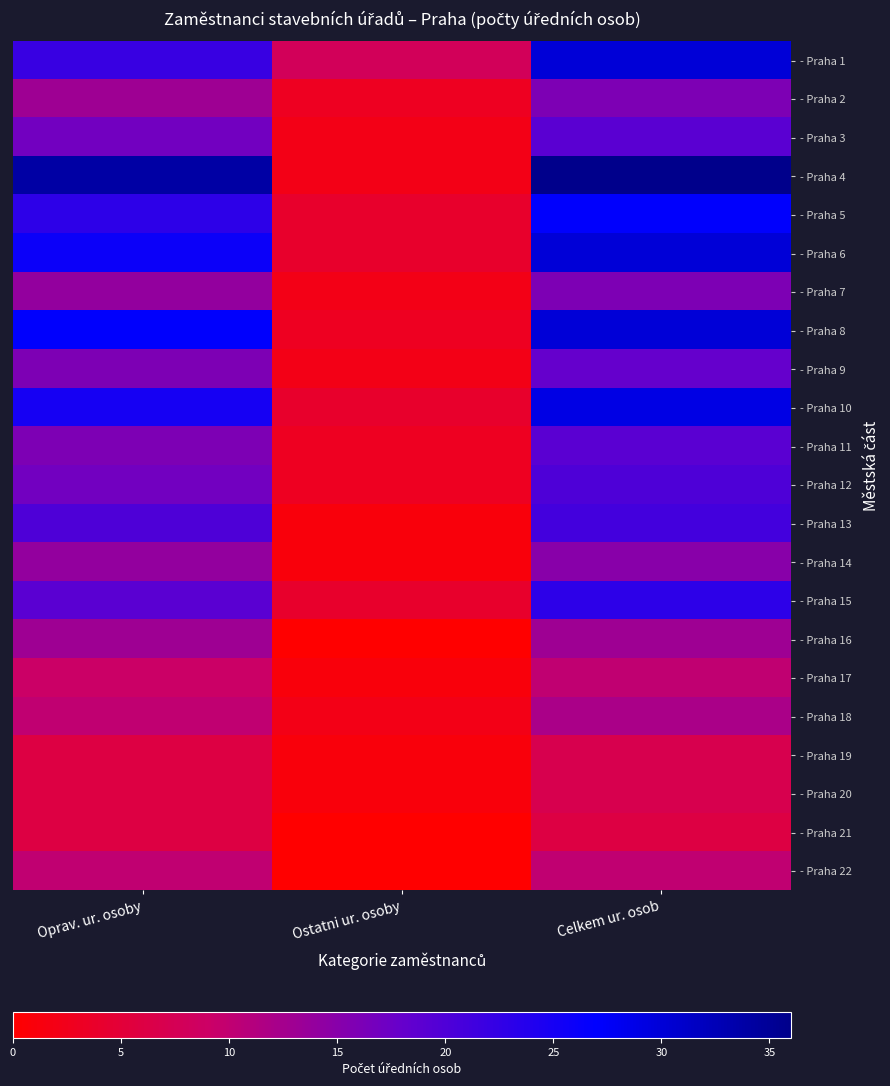

Which has a higher value, Oprav. ur. osoby or Ostatni ur. osoby?

Oprav. ur. osoby